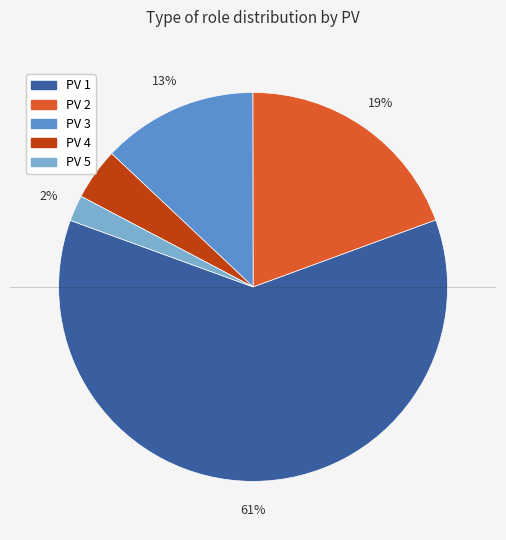

Is there a majority slice in this chart?

Yes